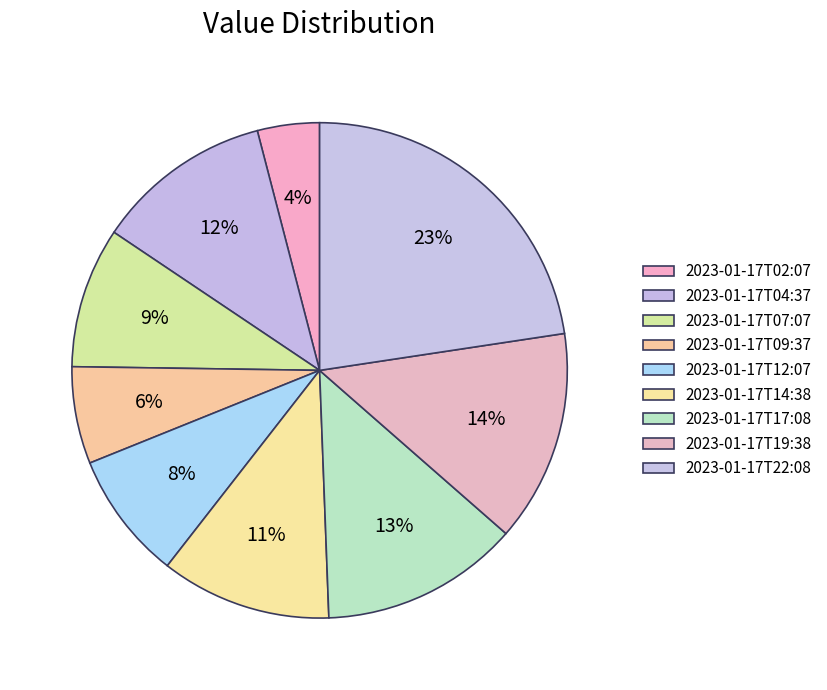

Is 2023-01-17T02:07 the majority of the pie?

No